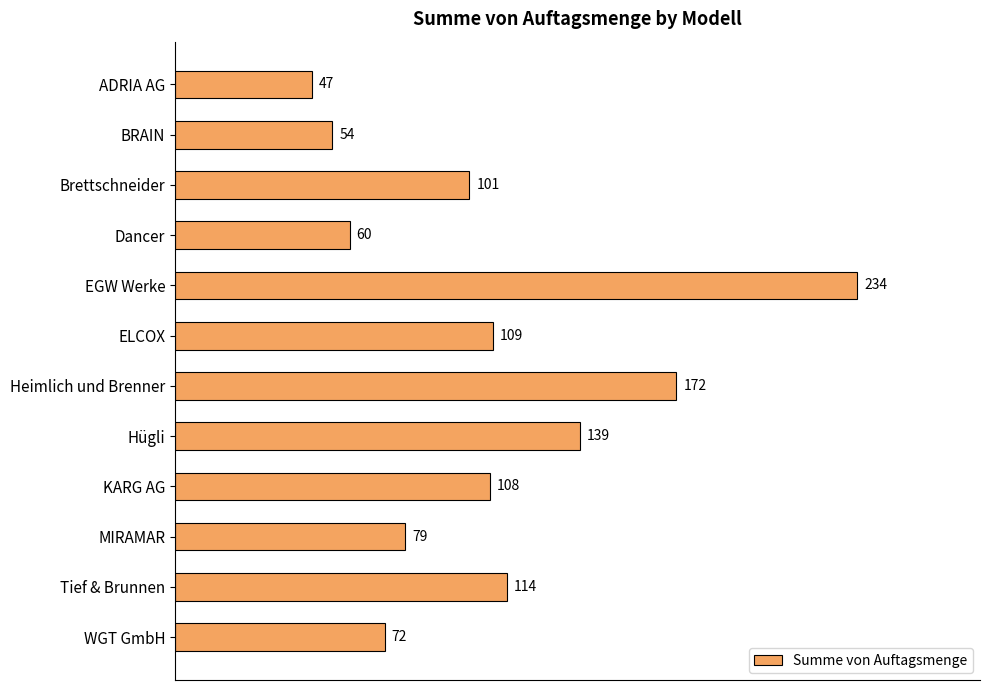

Which label corresponds to the largest value in the chart?

EGW Werke